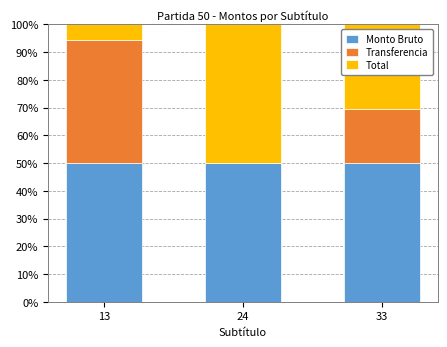

What is the sum of all Monto Bruto values?

150.0